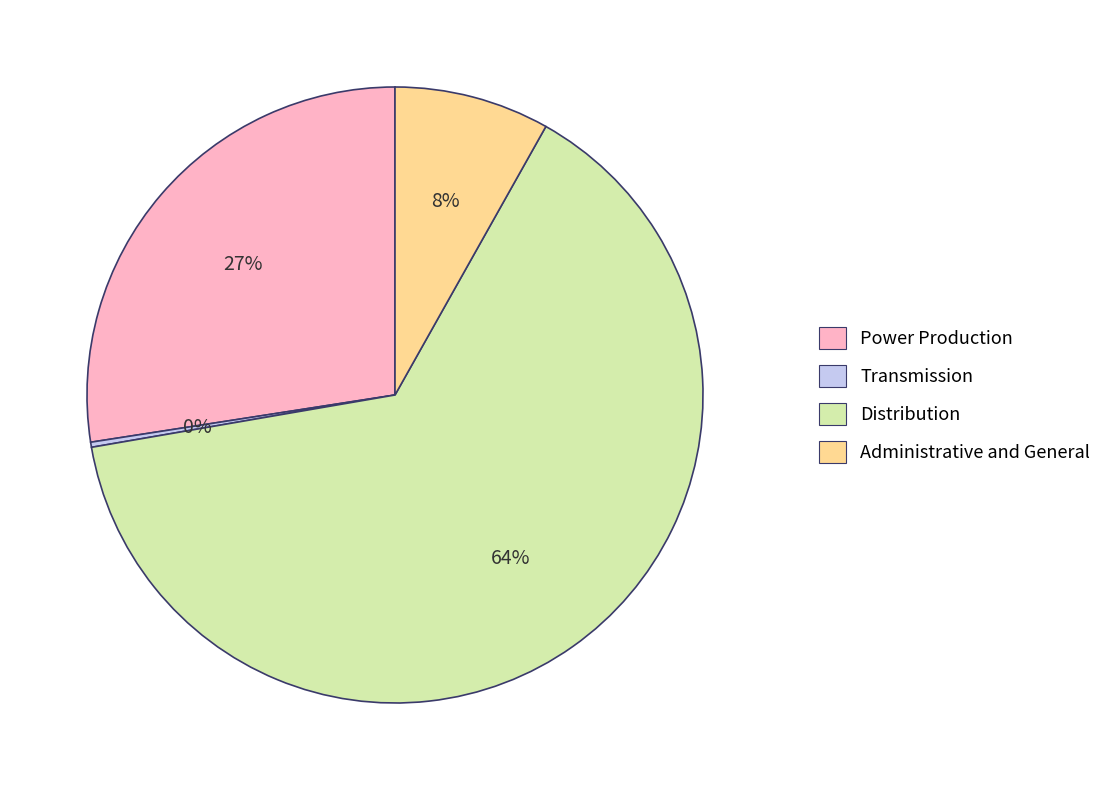

Is it true that Distribution is 64% of the pie?

True